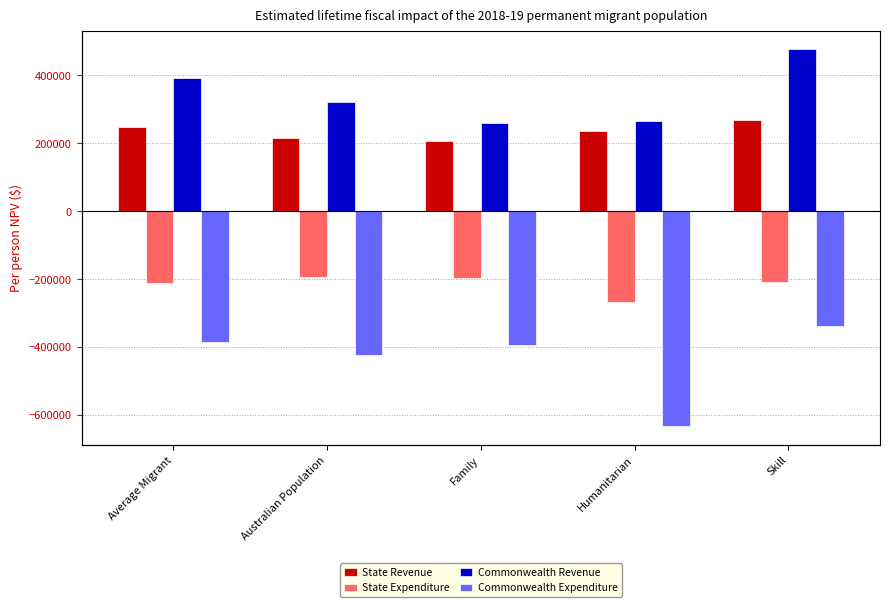

Reading left to right, list all the values displayed in this chart.

State Revenue: Average Migrant=247323	Australian Population=214221	Family=207571	Humanitarian=235881	Skill=268028
State Expenditure: Average Migrant=-211657	Australian Population=-195207	Family=-197434	Humanitarian=-268933	Skill=-208181
Commonwealth Revenue: Average Migrant=392131	Australian Population=320672	Family=258809	Humanitarian=266729	Skill=476930
Commonwealth Expenditure: Average Migrant=-386490	Australian Population=-424934	Family=-395376	Humanitarian=-633507	Skill=-338636